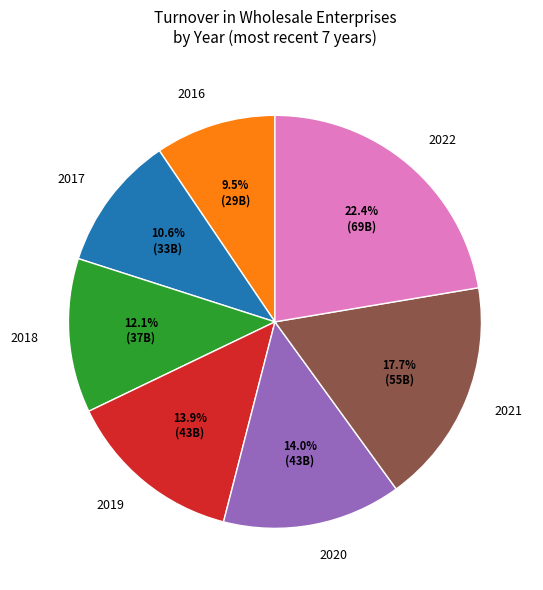

What percentage is the 2020 slice, to the nearest percent?

14%